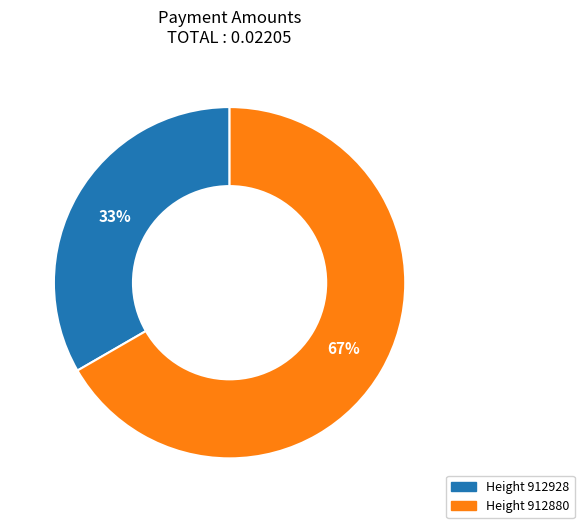

To the nearest percent, what is the average slice percentage?

50%